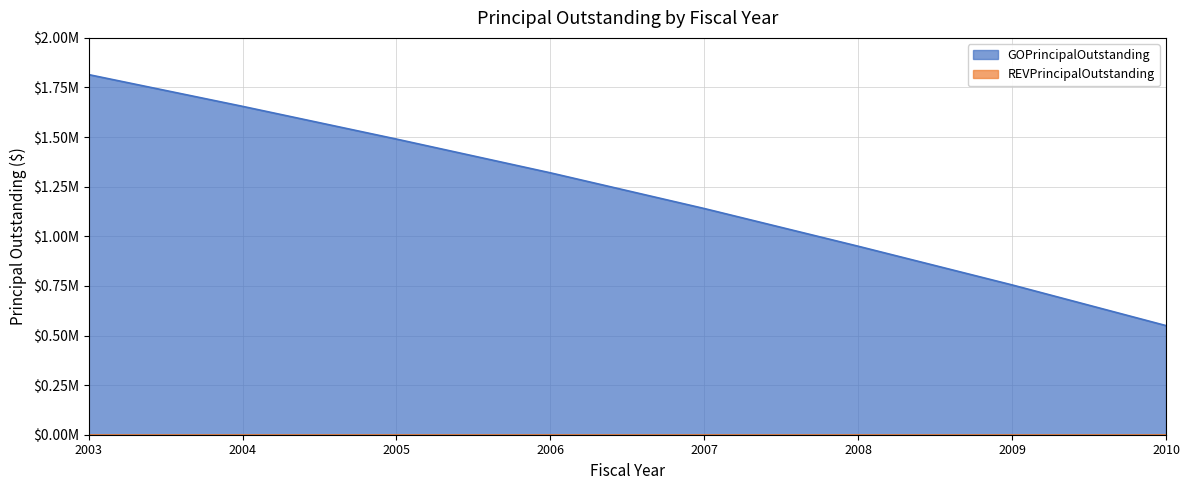

What is the value of the 6th point from the left?

950000